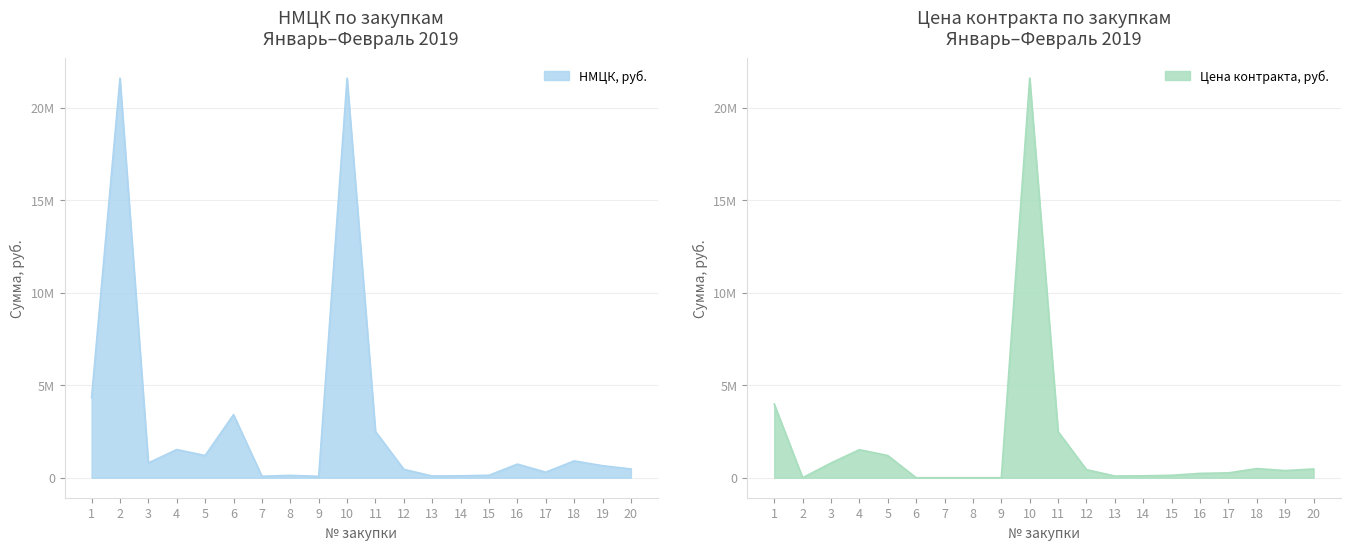

True or false: НМЦК, руб. and Цена контракта, руб. intersect in this chart.

False